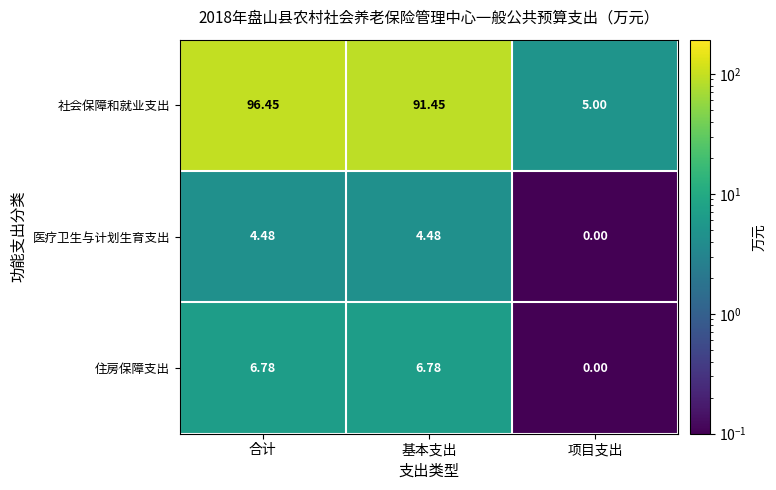

Which label corresponds to the smallest value in the chart?

项目支出